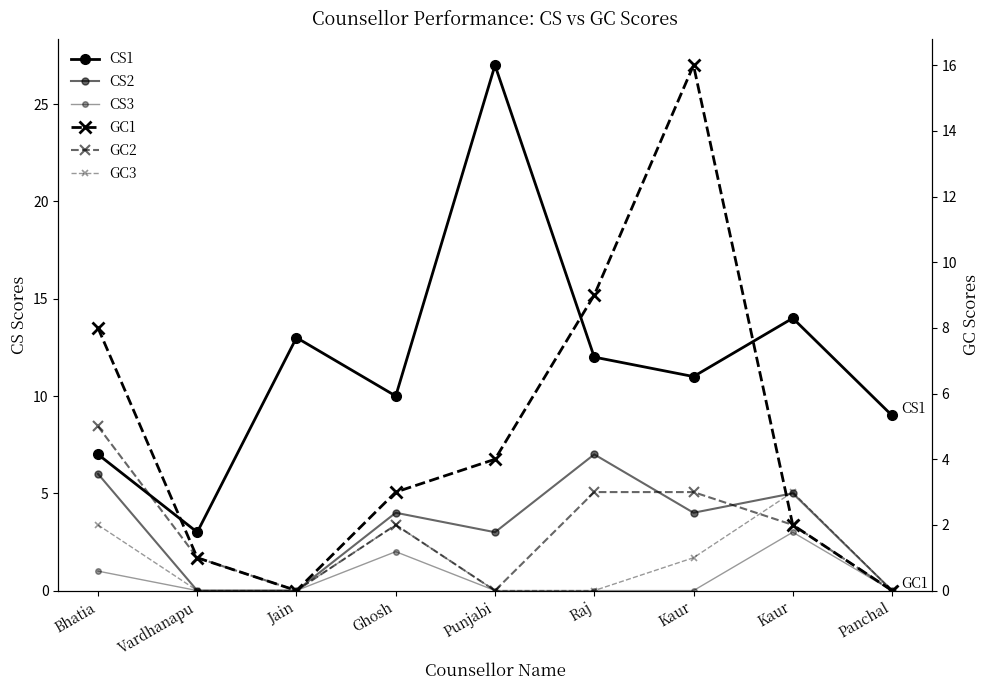

True or false: CS1 and GC3 cross at least once.

False